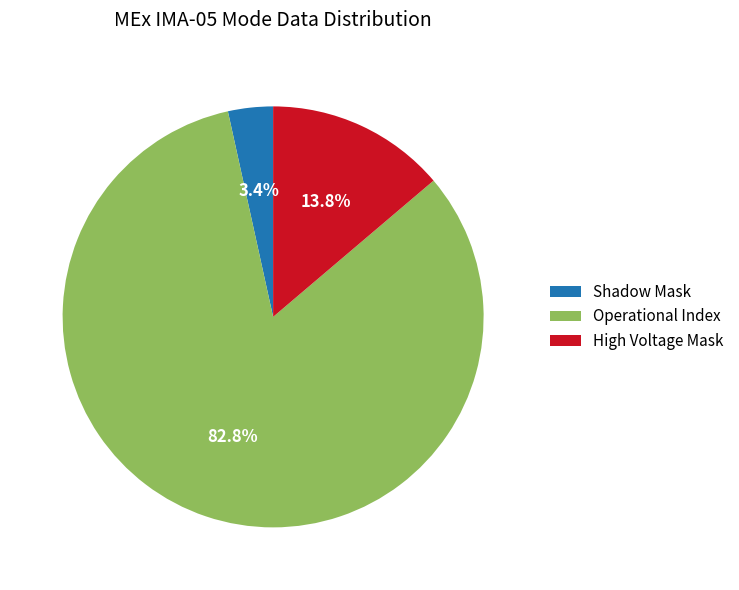

How many slices are in this pie chart?

3